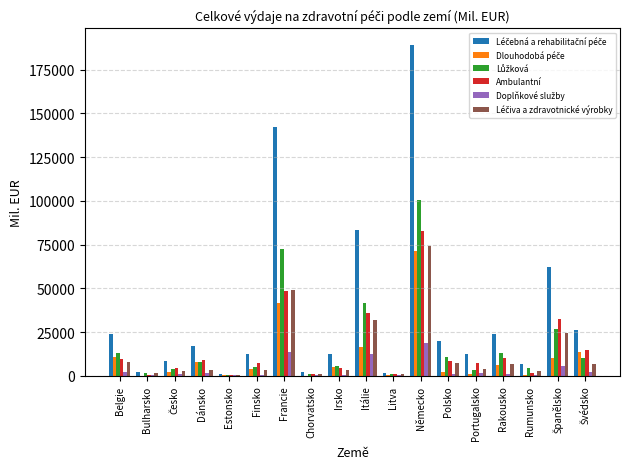

At which category is the sum across all series the highest?

Německo